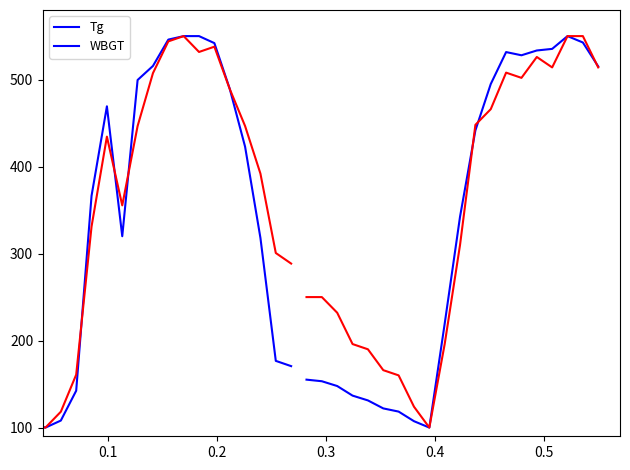

Does the chart have visible grid lines?

No